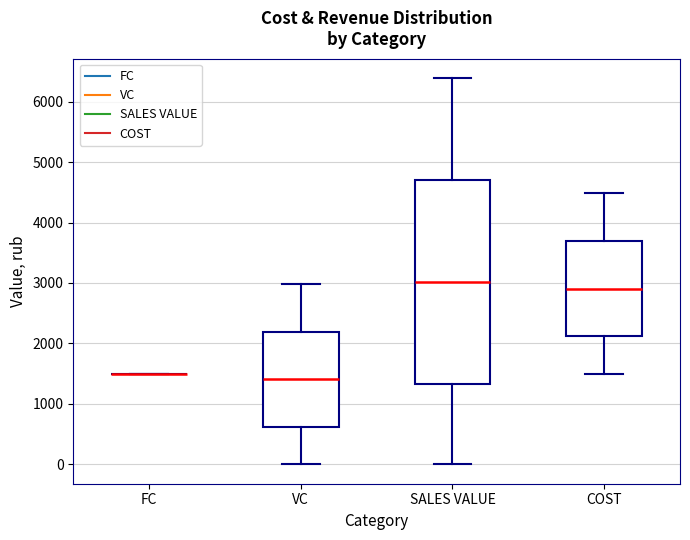

Reading left to right, read every box against the y-axis: the position of its median line, the range the box covers, and the ends of its whiskers. The values are not printed on the chart, so give them approximately, as read against the axis.

FC: box collapsed to a line at 1500, whiskers 1500 to 1500
VC: median 1400, box 600 to 2200, whiskers 0 to 3000
SALES VALUE: median 3000, box 1300 to 4700, whiskers 0 to 6400
COST: median 2900, box 2100 to 3700, whiskers 1500 to 4500